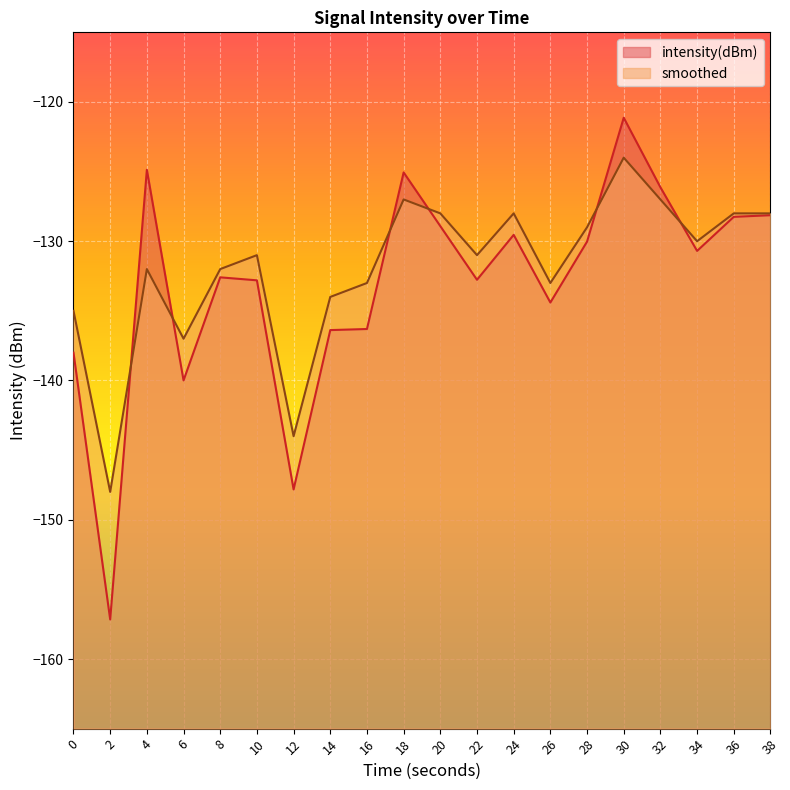

Rank the series by their maximum value, from lowest to highest.

smoothed, intensity(dBm)